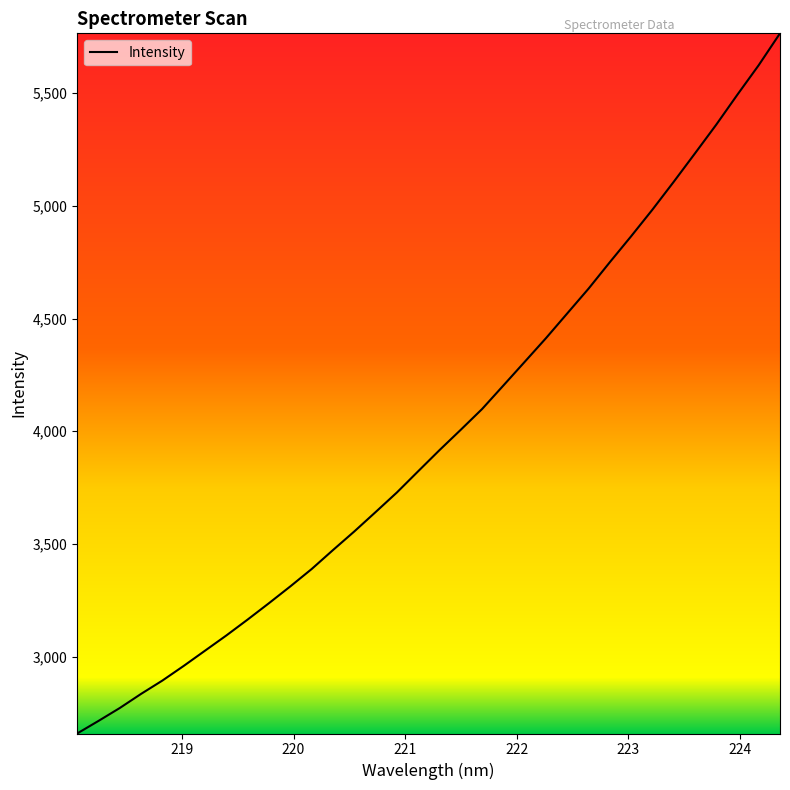

Count the number of categories in the chart.

34